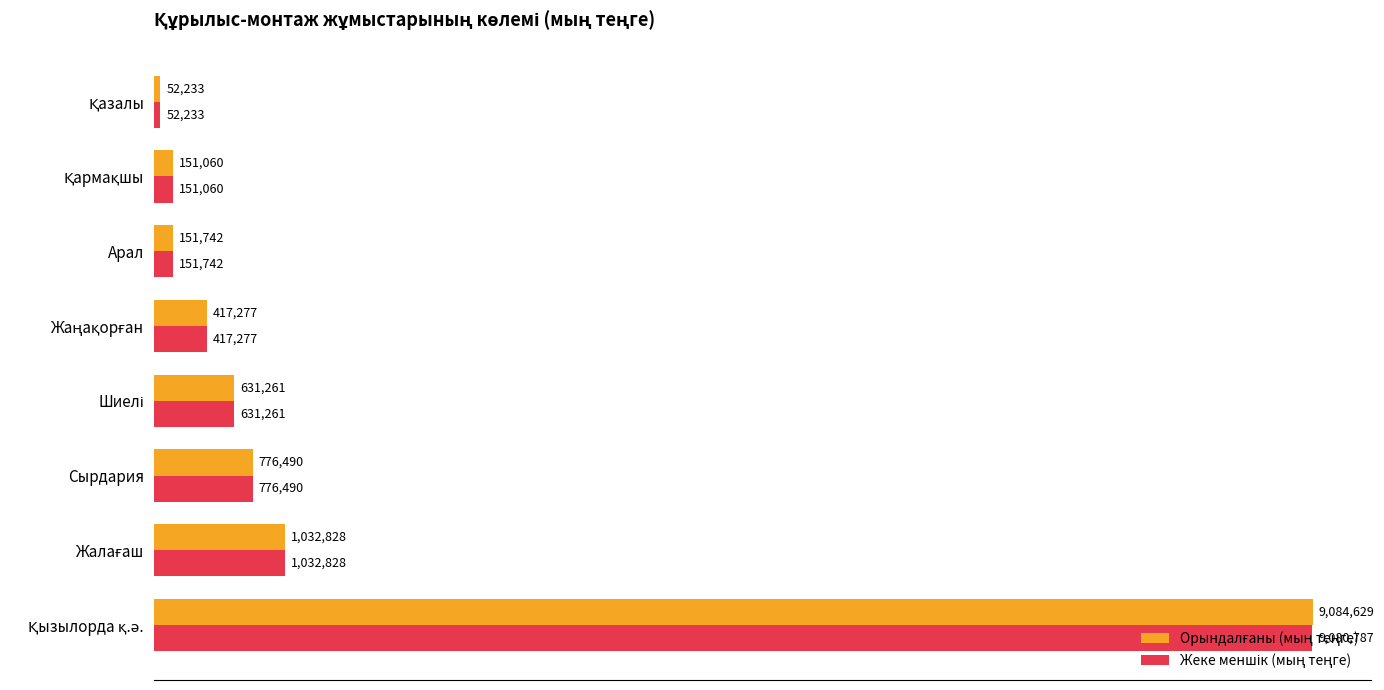

Reading left to right, list all the values displayed in this chart.

Орындалғаны (мың теңге): 9084629	1032828	776490	631261	417277	151742	151060	52233
Жеке меншік (мың теңге): 9080787	1032828	776490	631261	417277	151742	151060	52233